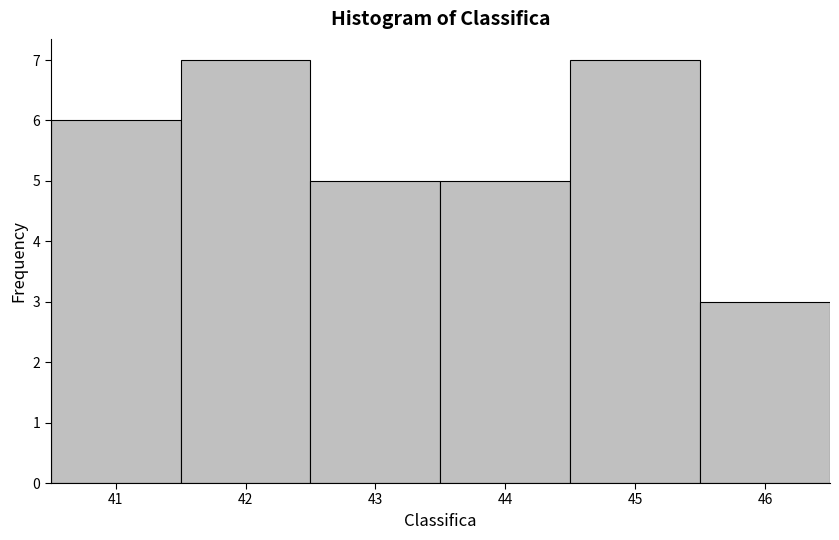

Reading left to right, list every bar in this chart as the range it spans on the x-axis followed by its height. The values are not printed on the chart, so give them approximately, as read against the axis.

40.5 to 41.5: 6
41.5 to 42.5: 7
42.5 to 43.5: 5
43.5 to 44.5: 5
44.5 to 45.5: 7
45.5 to 46.5: 3